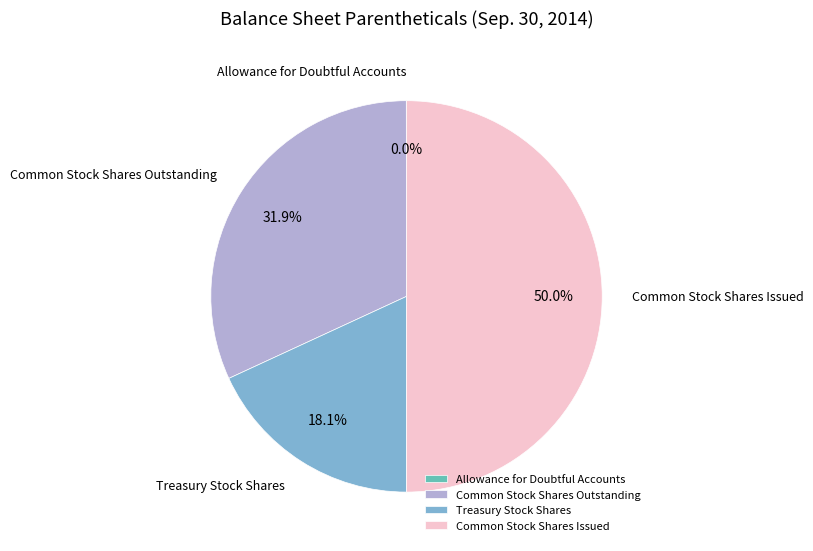

Approximately how many times larger is the value at Treasury Stock Shares compared to Common Stock Shares Outstanding?

0.6